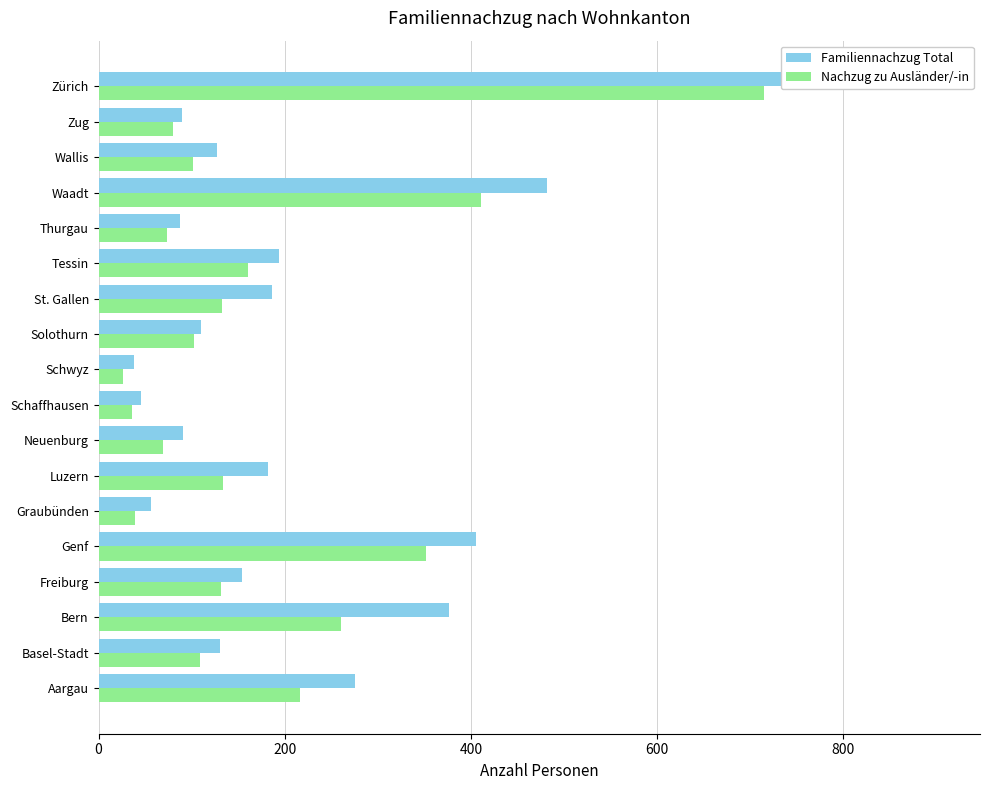

Is it true that Nachzug zu Ausländer/-in equals 69 at Neuenburg?

True